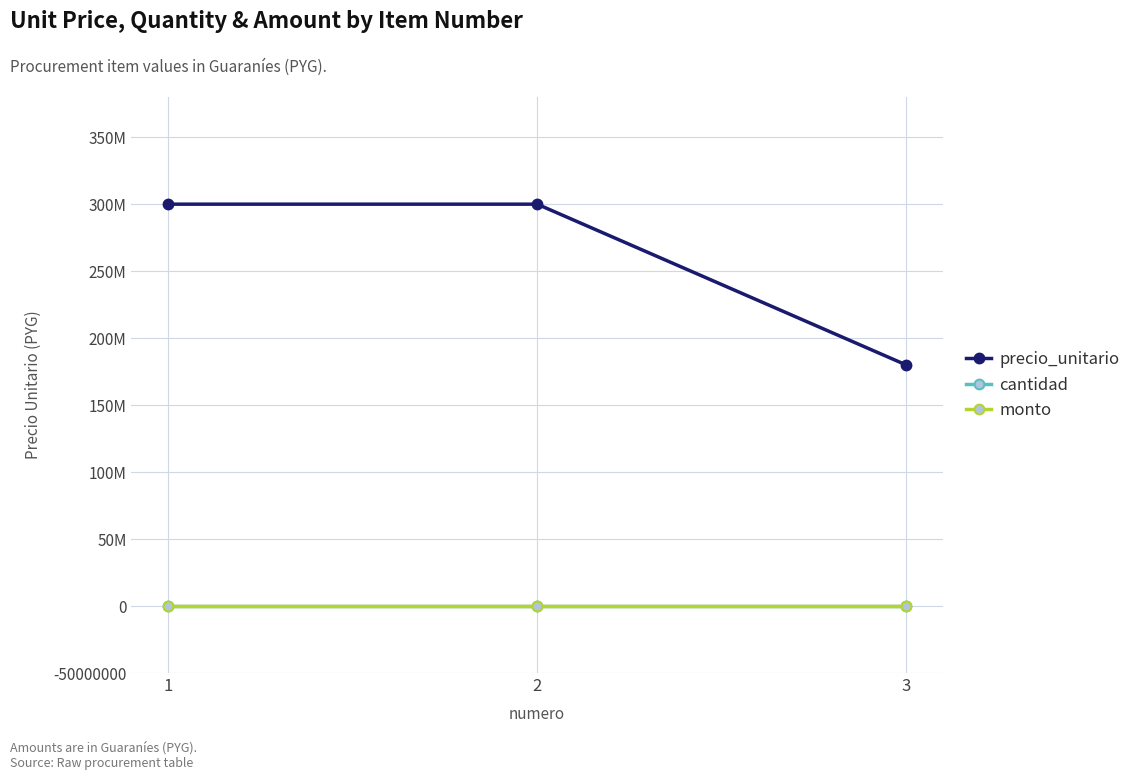

True or false: cantidad has a value of 0 at 3.

True